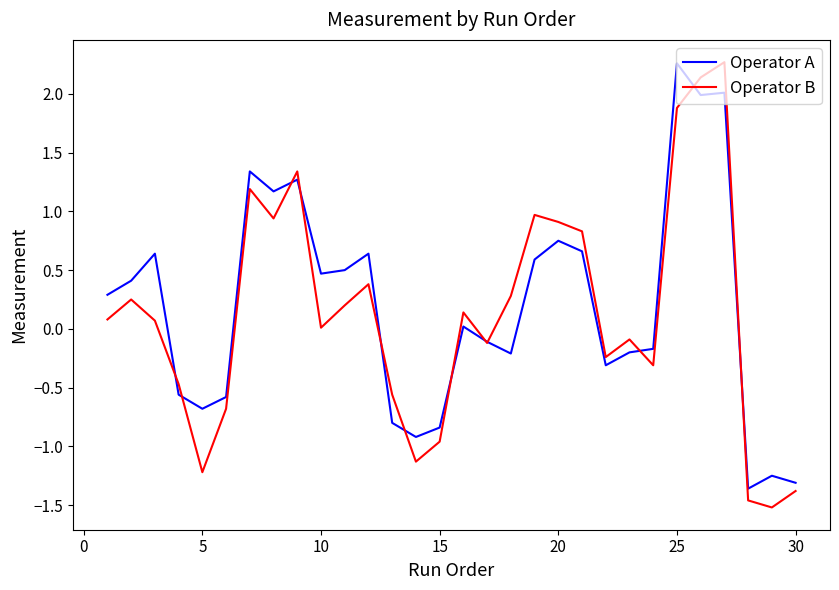

What is the greatest value displayed?

2.3